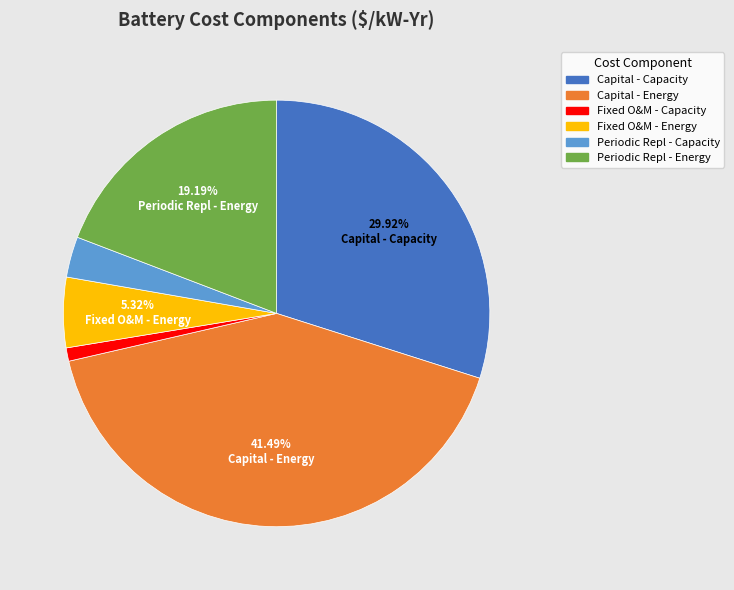

Which category has the smallest portion of the pie?

Fixed O&M - Capacity